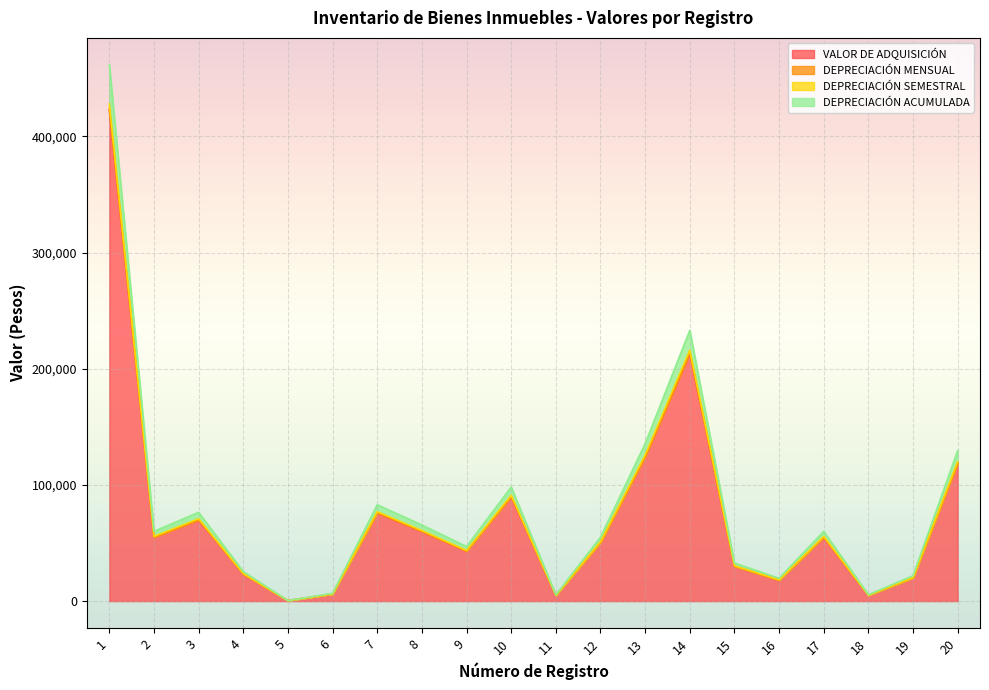

Is it true that DEPRECIACIÓN SEMESTRAL equals 39348.3 at 4?

False